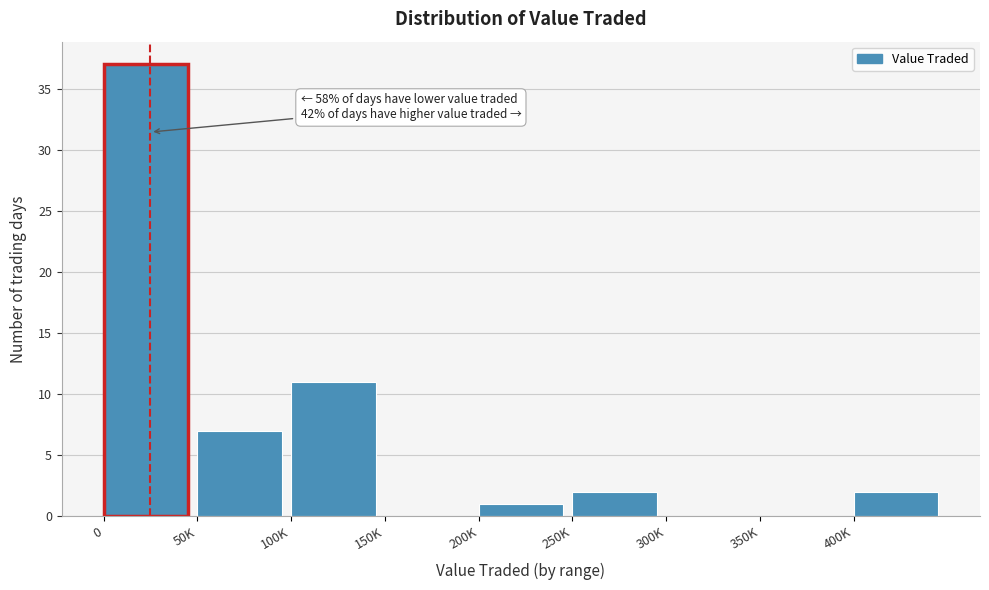

Reading left to right, extract all data points from this chart.

0=37	50K=7	100K=11	150K=0	200K=1	250K=2	300K=0	350K=0	400K=2